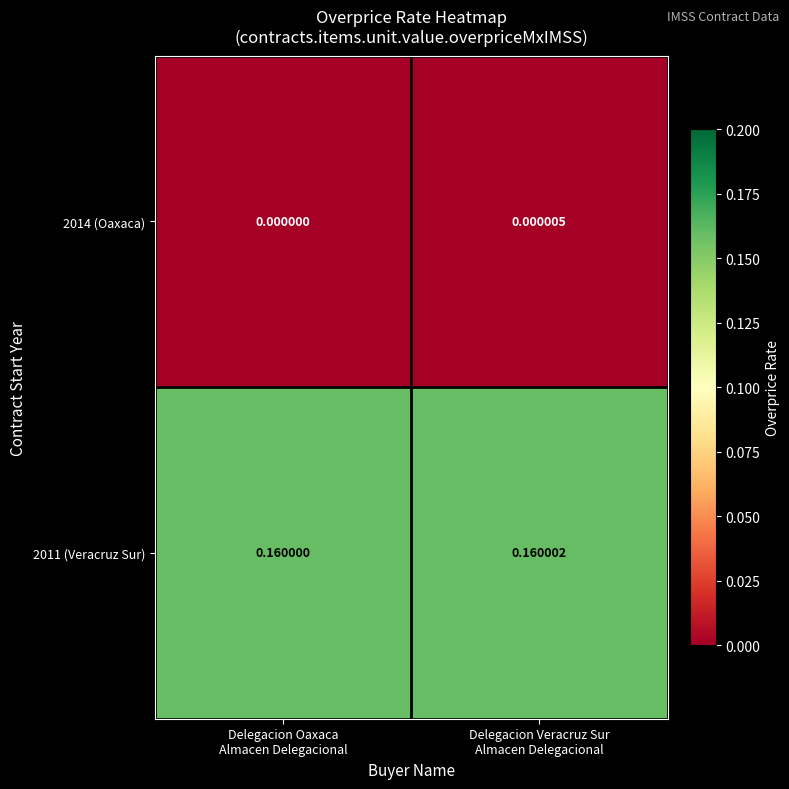

Which category has the highest value across all series?

Delegacion Veracruz Sur
Almacen Delegacional